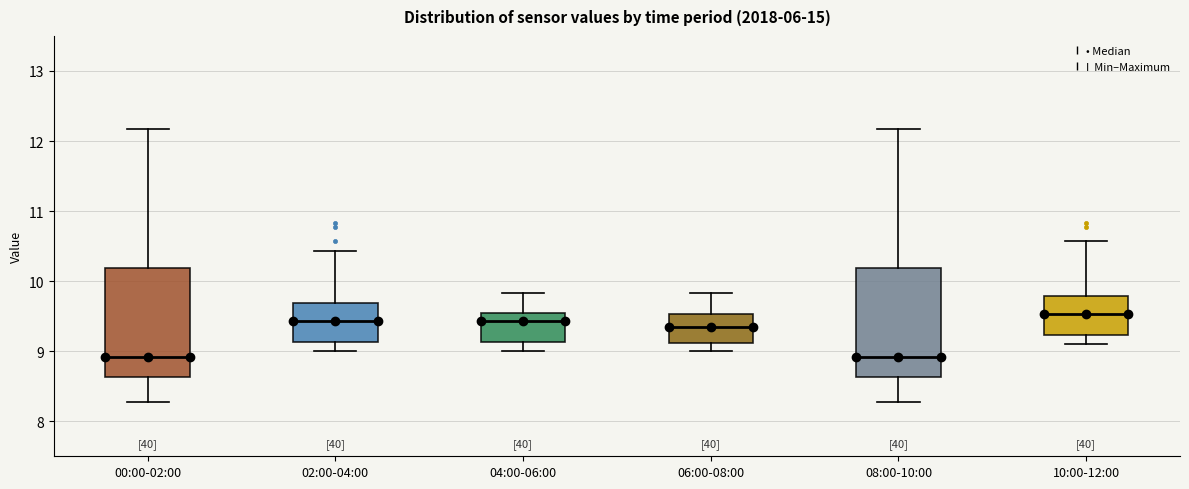

Reading left to right, transcribe this box plot: for each box, give where its median line is, the range the box spans, and where its two whiskers end, as read against the y-axis. The values are not printed on the chart, so give them approximately, as read against the axis.

00:00-02:00: median 8.9, box 8.6 to 10.2, whiskers 8.3 to 12.2
02:00-04:00: median 9.4, box 9.1 to 9.7, whiskers 9.0 to 10.4
04:00-06:00: median 9.4, box 9.1 to 9.5, whiskers 9.0 to 9.8
06:00-08:00: median 9.4, box 9.1 to 9.5, whiskers 9.0 to 9.8
08:00-10:00: median 8.9, box 8.6 to 10.2, whiskers 8.3 to 12.2
10:00-12:00: median 9.5, box 9.2 to 9.8, whiskers 9.1 to 10.6